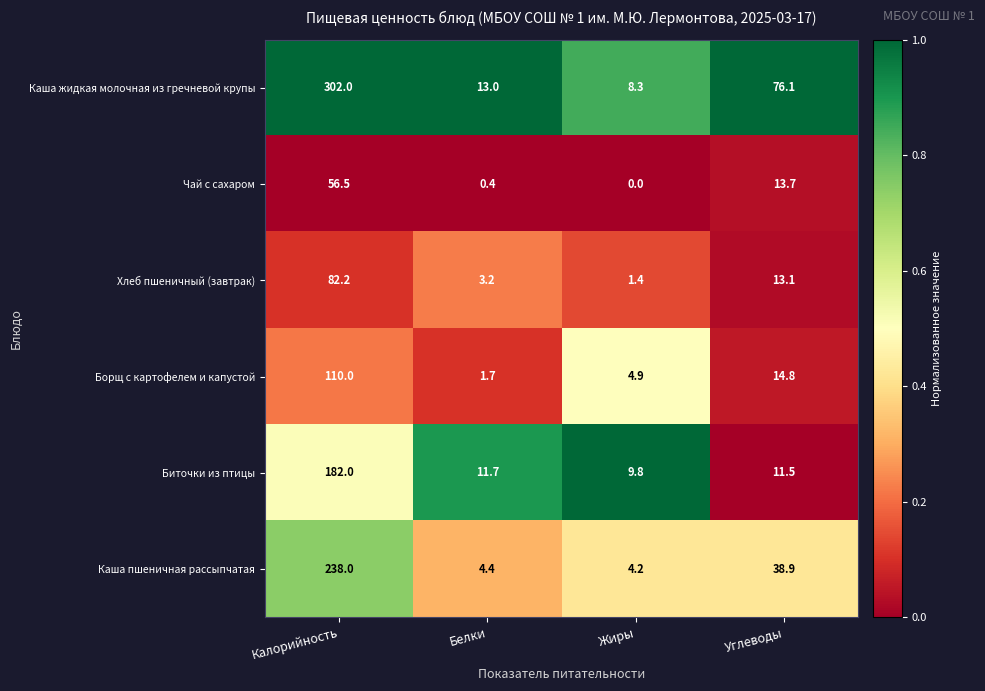

Reading left to right, what are all the values shown in this chart?

Каша жидкая молочная из гречневой крупы: 302.0	13.0	8.3	76.1
Чай с сахаром: 56.5	0.4	0.0	13.7
Хлеб пшеничный (завтрак): 82.2	3.2	1.4	13.1
Борщ с картофелем и капустой: 110.0	1.7	4.9	14.8
Биточки из птицы: 182.0	11.7	9.8	11.5
Каша пшеничная рассыпчатая: 238.0	4.4	4.2	38.9